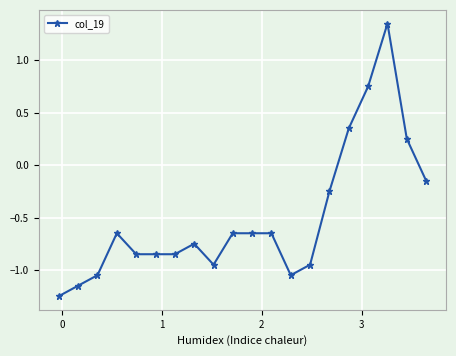

True or false: there are more than 2 points higher than both neighbors.

True